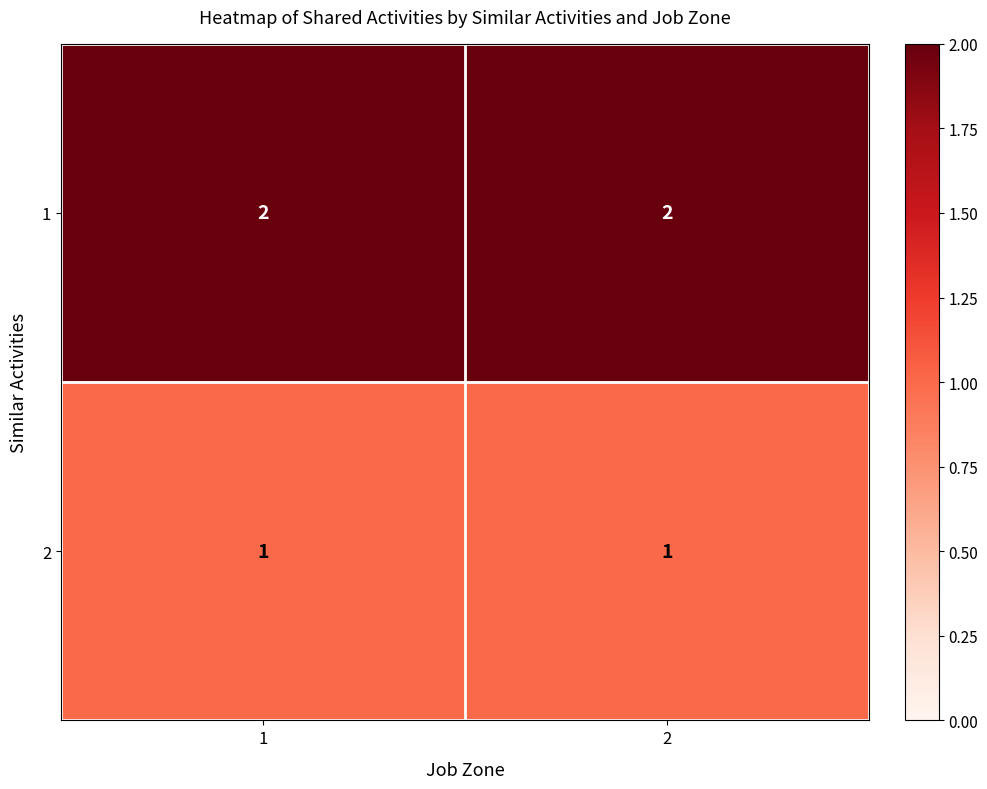

List the series in order of their peak value, highest first.

1, 2